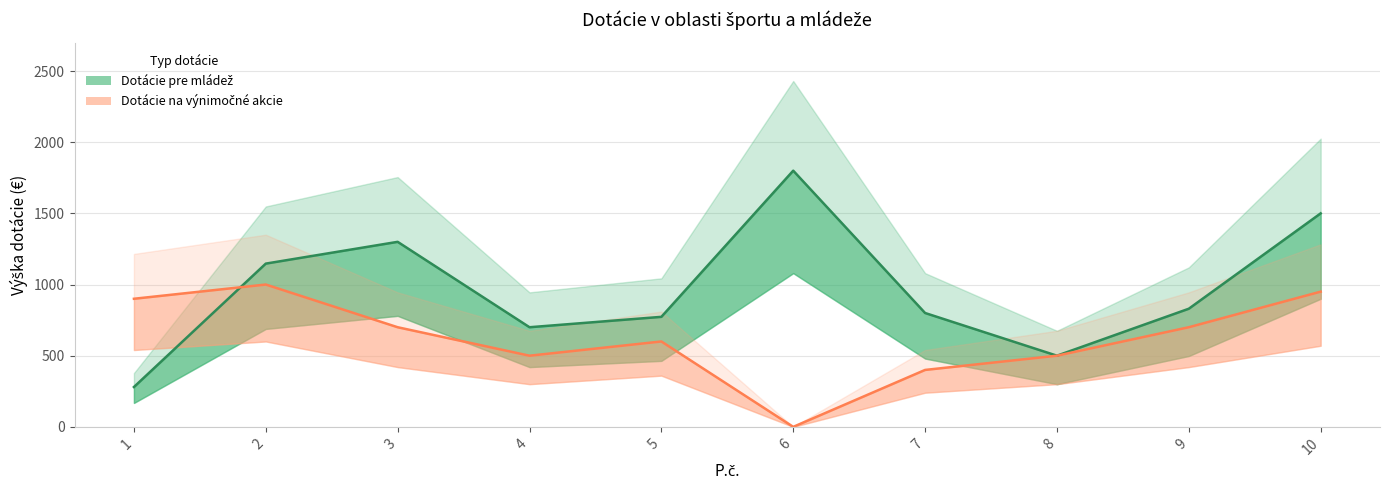

What is the value of the Dotácie na výnimočné akcie point at the 8th from the left?

500